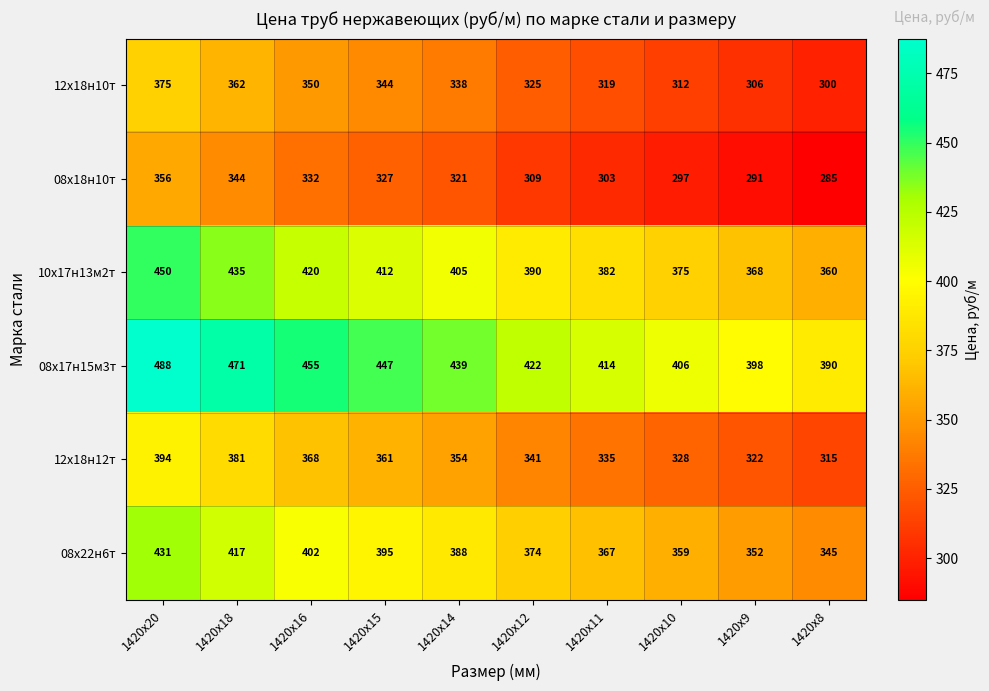

Read the 08х18н10т value at 1420x20.

356